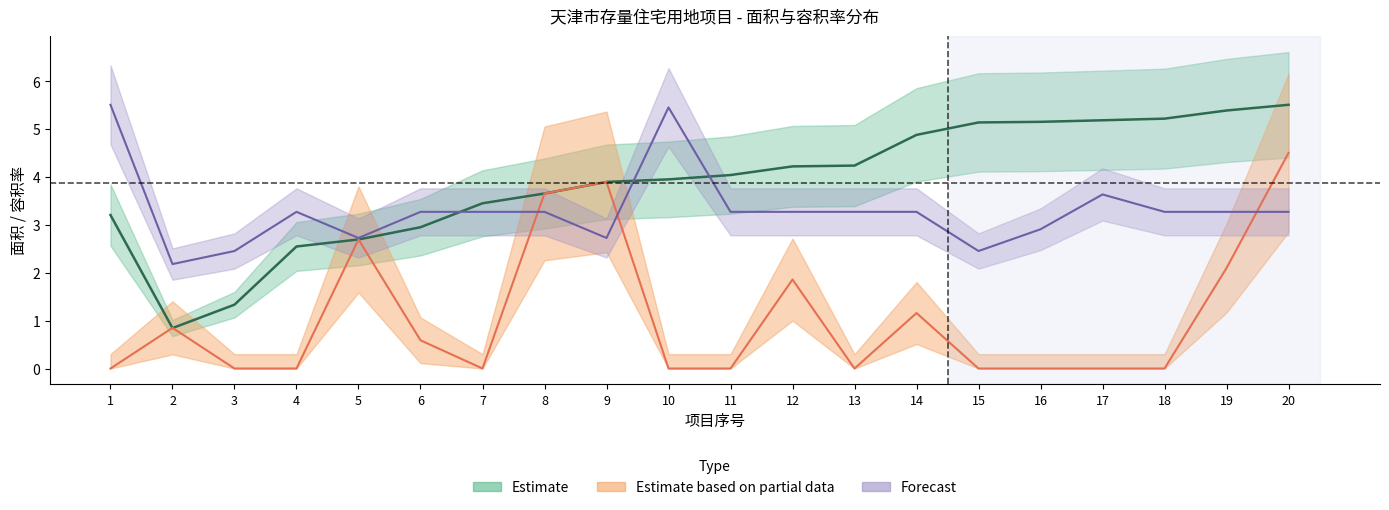

Which category has the lowest value across all series?

1